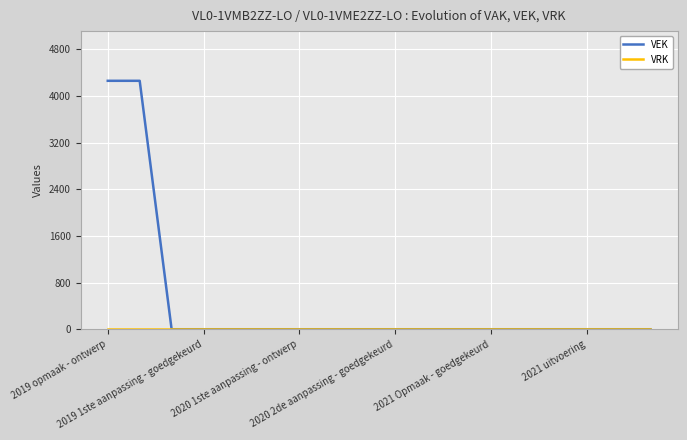

Which series has the widest spread of values?

VEK